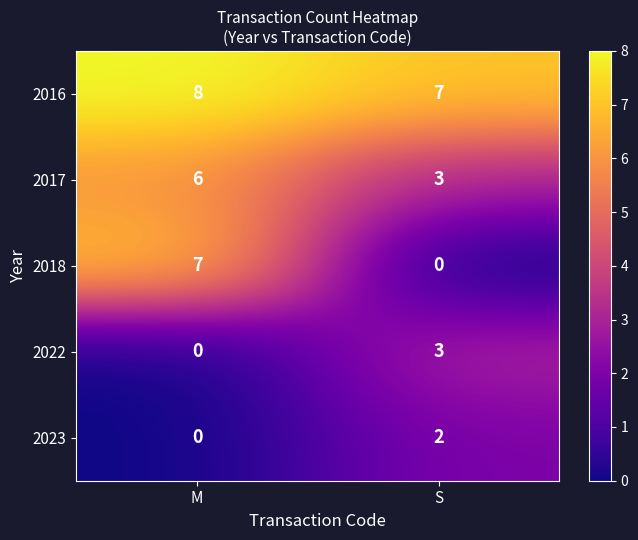

Rank the series by their maximum value, from highest to lowest.

2016, 2018, 2017, 2022, 2023